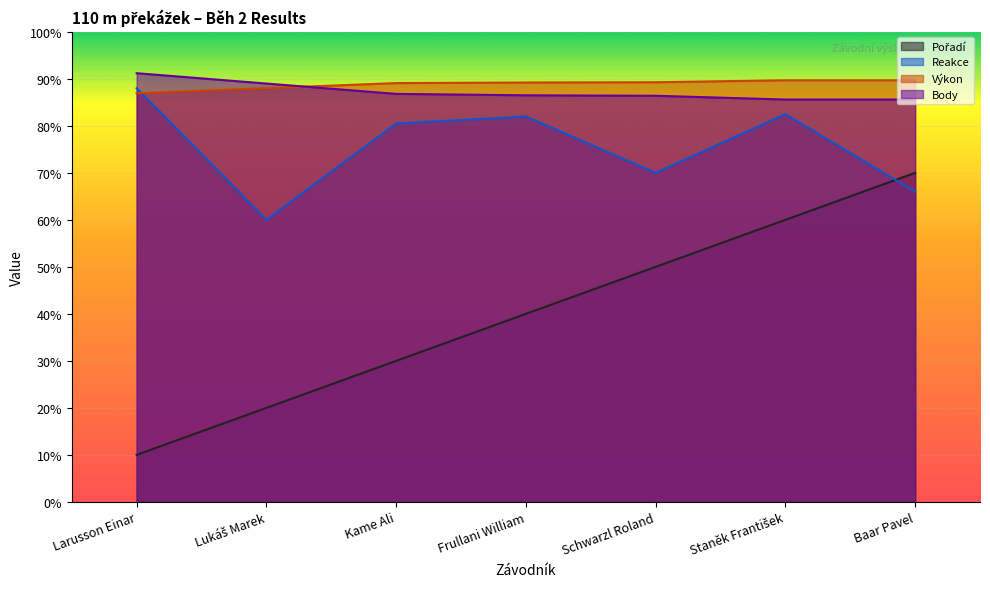

How many values in the Body series exceed 865?

3